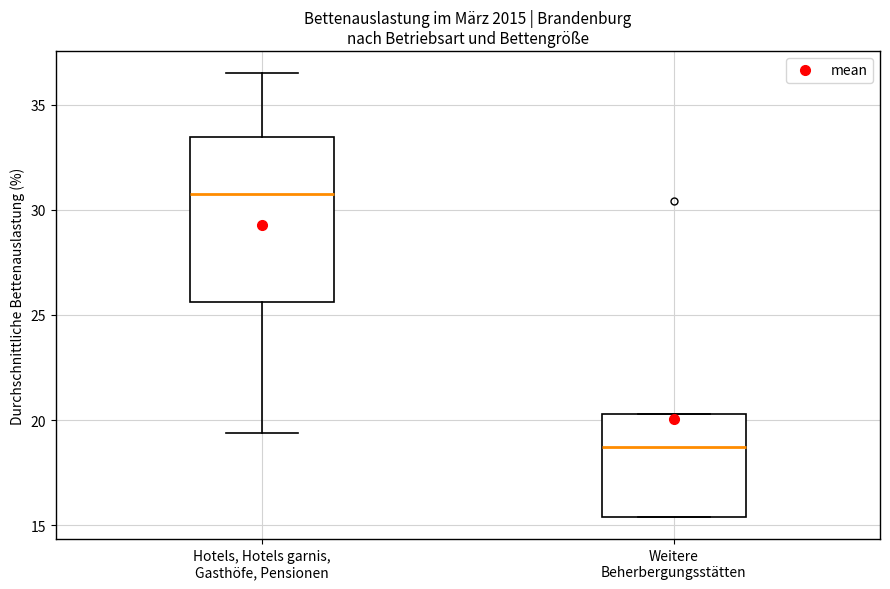

Which box's median line is the highest?

Hotels, Hotels garnis, Gasthöfe, Pensionen